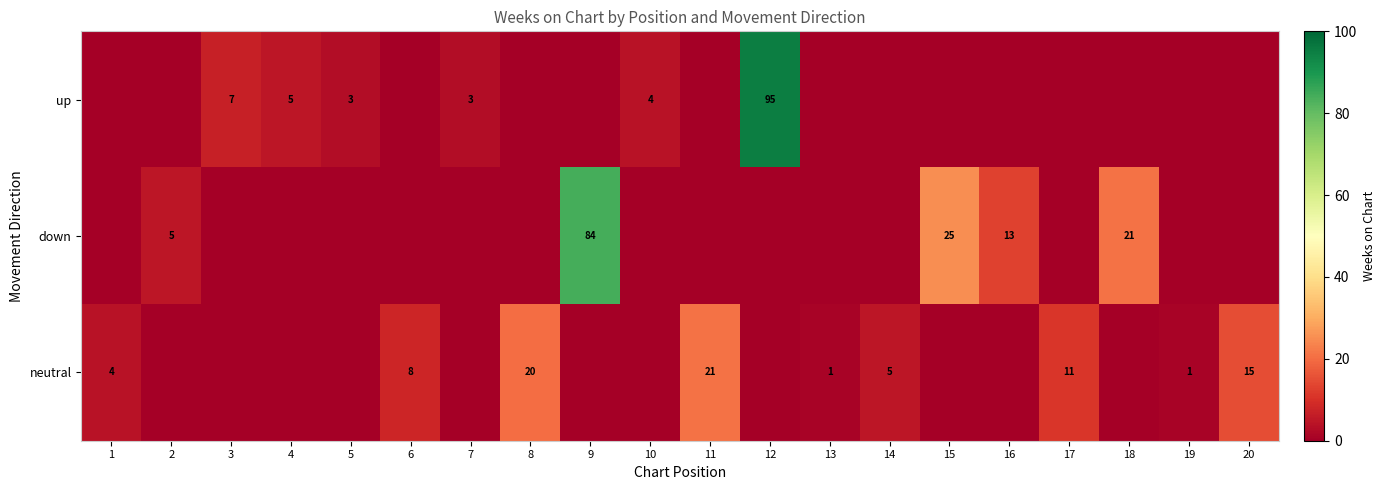

The neutral series shows 31 at 8. True or false?

False